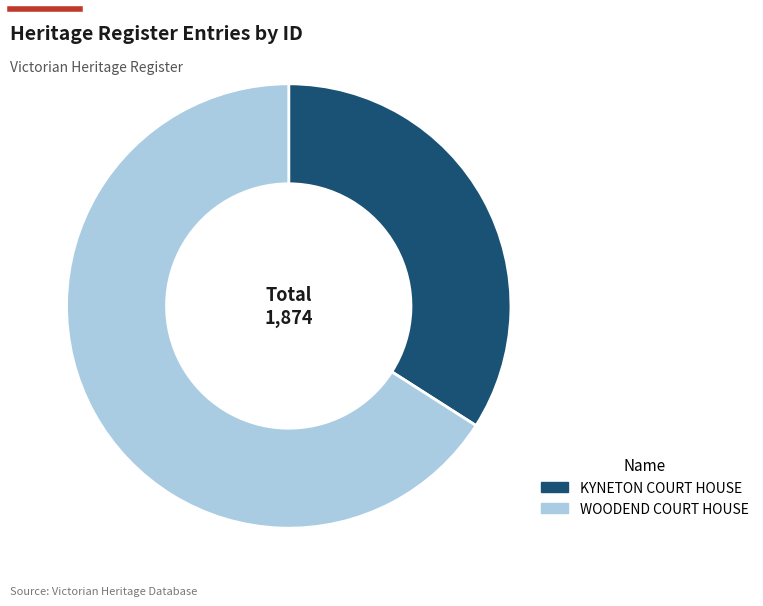

Does any single category account for the majority?

Yes